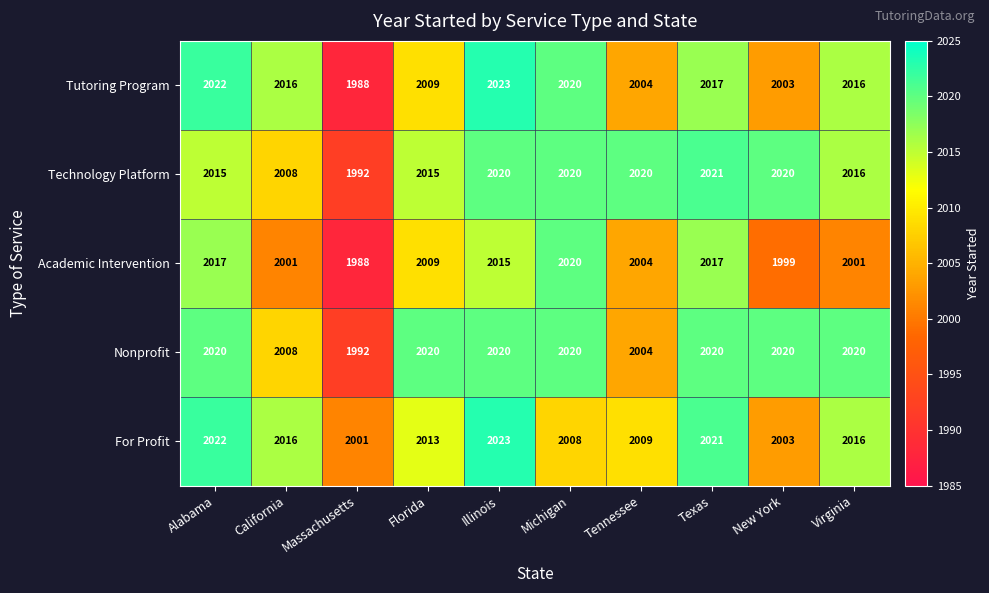

The value of Nonprofit at Texas is 2885. True or false?

False